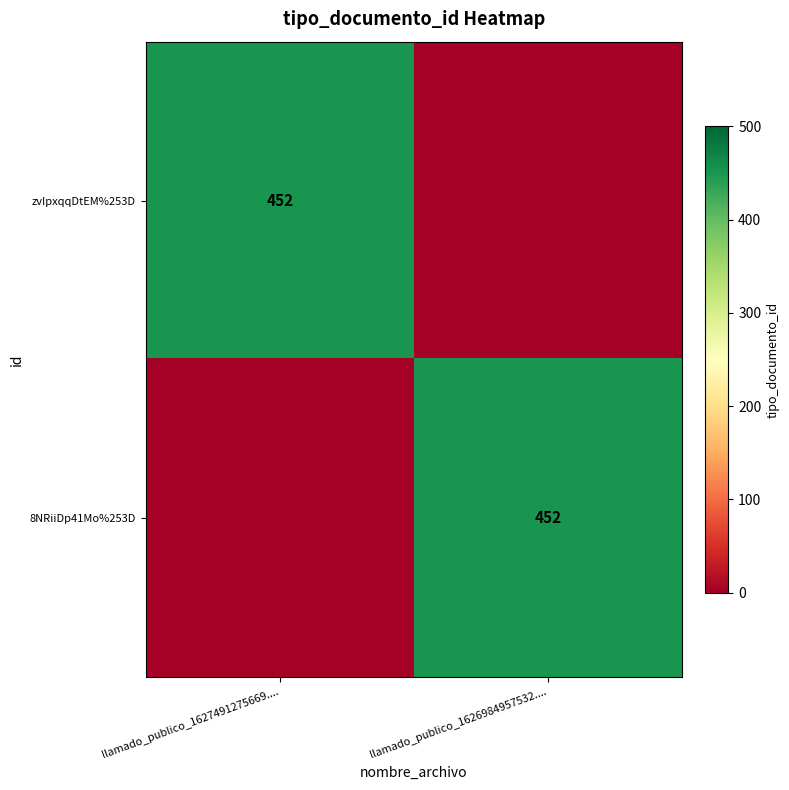

Which has a higher value, llamado_publico_1626984957532.... or llamado_publico_1627491275669....?

llamado_publico_1627491275669....